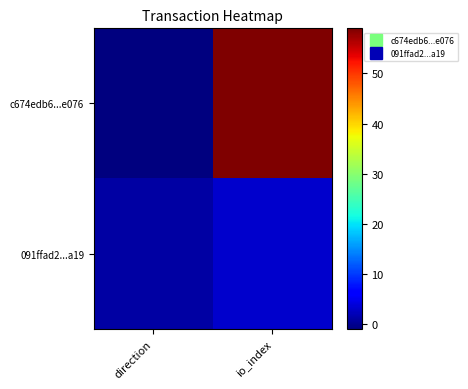

Rank the series at direction from highest to lowest value.

091ffad2...a19, c674edb6...e076